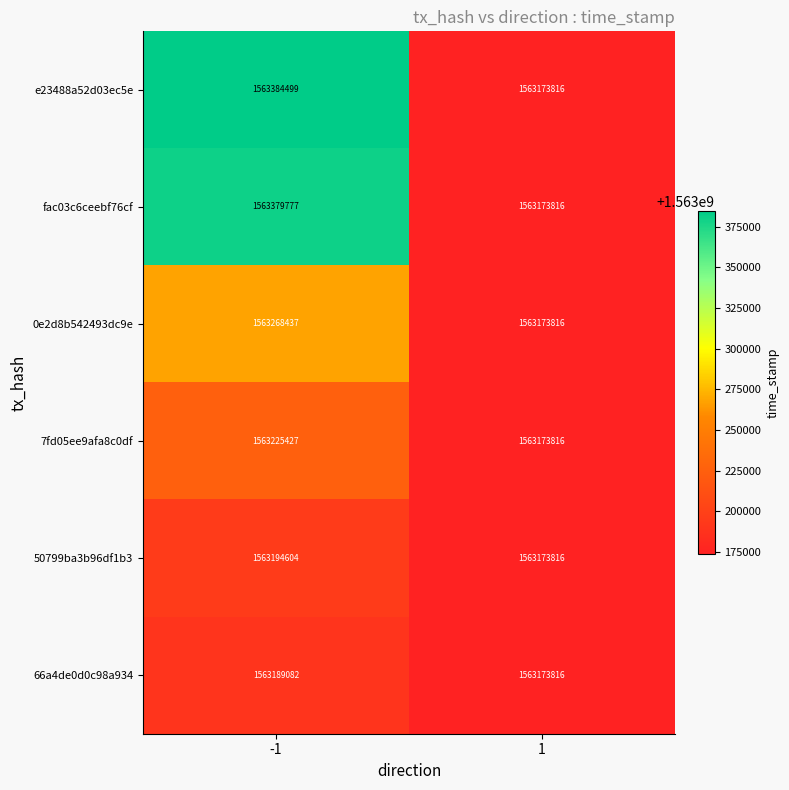

Reading left to right, transcribe all the data shown in this chart.

e23488a52d03ec5e: 1563384499	1563173816
fac03c6ceebf76cf: 1563379777	1563173816
0e2d8b542493dc9e: 1563268437	1563173816
7fd05ee9afa8c0df: 1563225427	1563173816
50799ba3b96df1b3: 1563194604	1563173816
66a4de0d0c98a934: 1563189082	1563173816